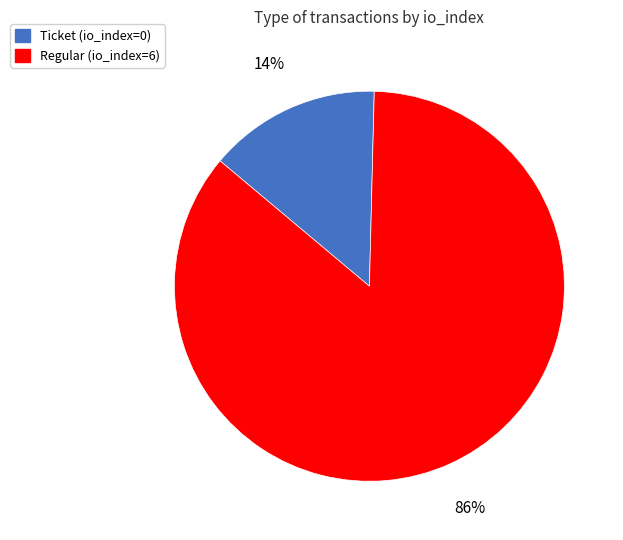

Rank the categories by value from highest to lowest.

Regular, Ticket